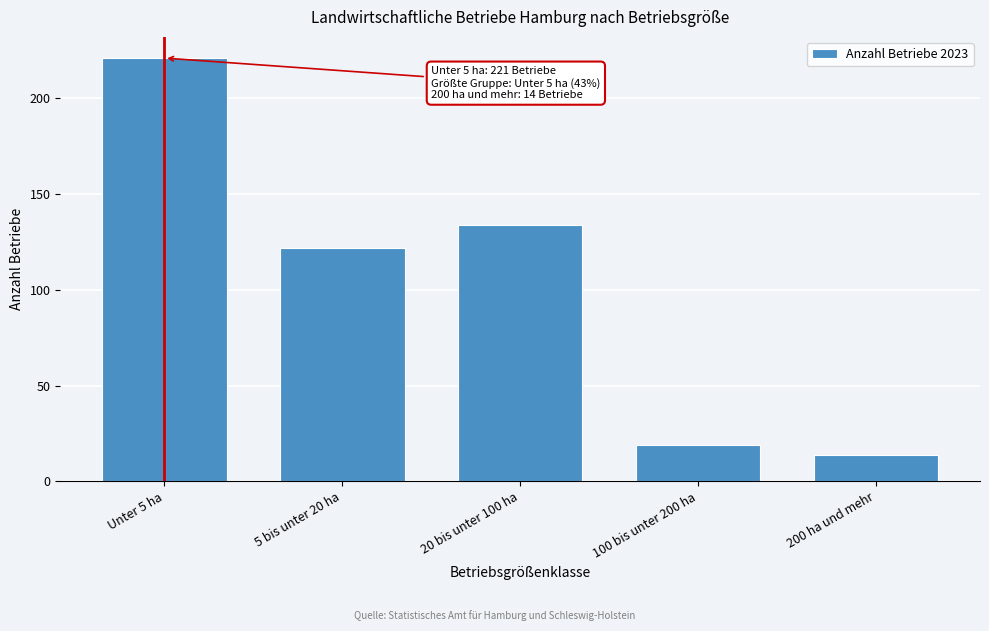

Reading right to left, transcribe all the data shown in this chart.

200 ha und mehr=14	100 bis unter 200 ha=19	20 bis unter 100 ha=134	5 bis unter 20 ha=122	Unter 5 ha=221